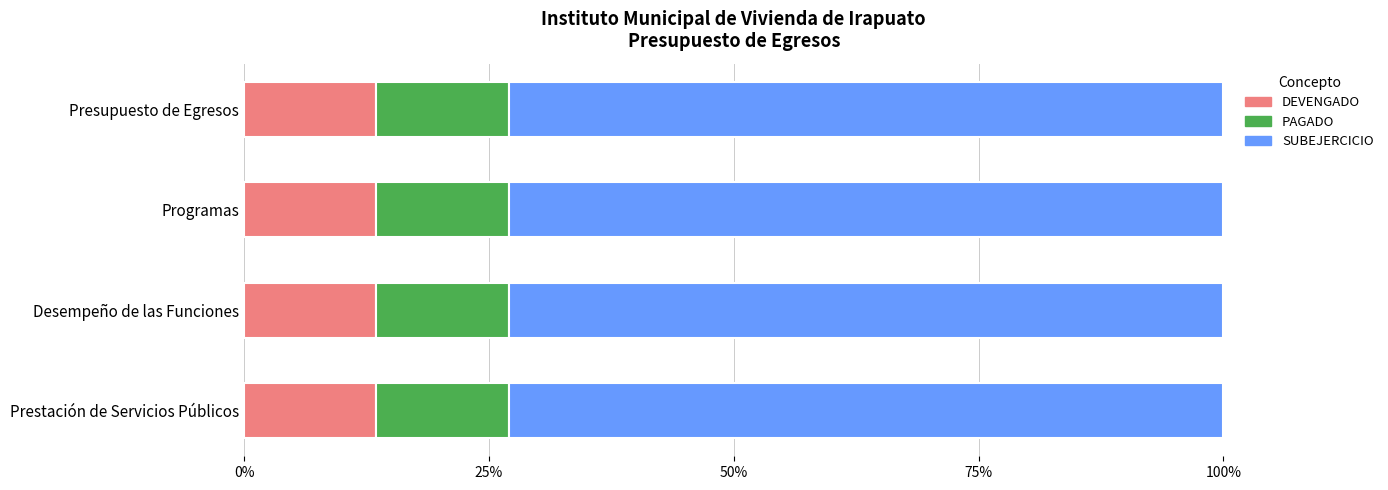

What is the total value across all series at Programas?

100.0